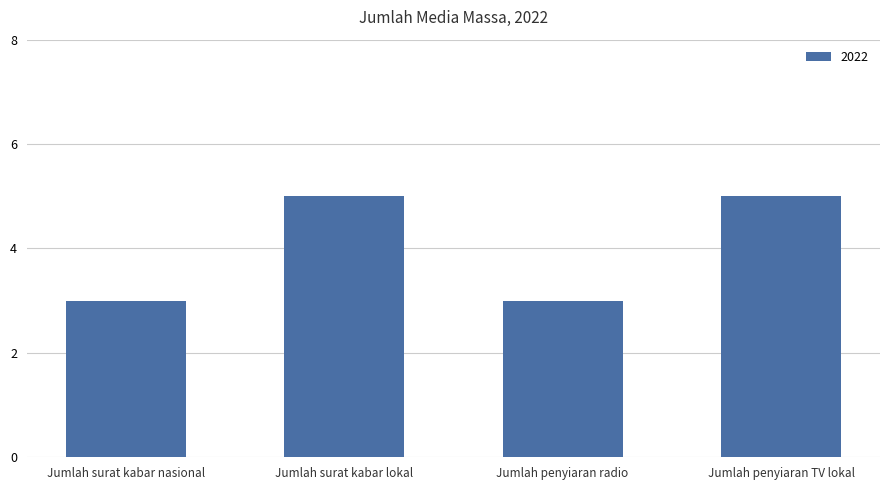

True or false: the data shows 2 at Jumlah surat kabar lokal.

False